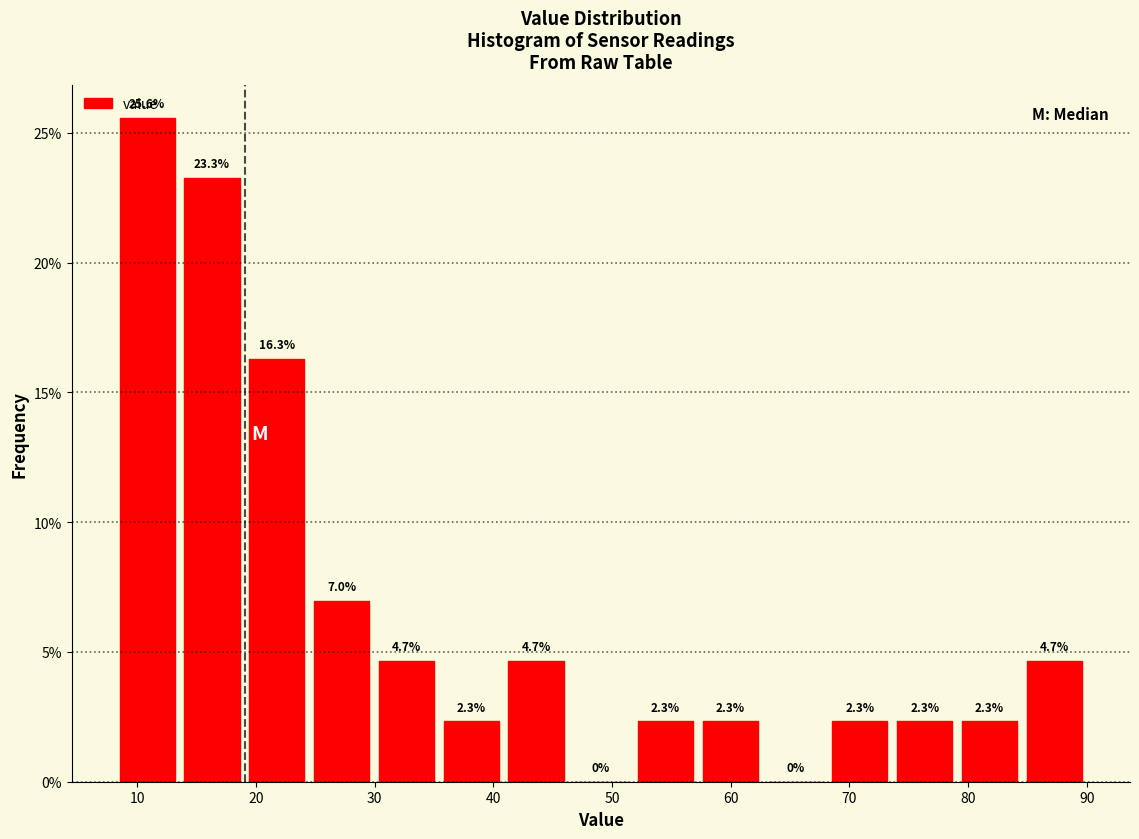

How tall is the bar that spans 14 to 19 on the x-axis? The bar edges are not printed on the chart, so give them approximately, as read against the axis.

23.3